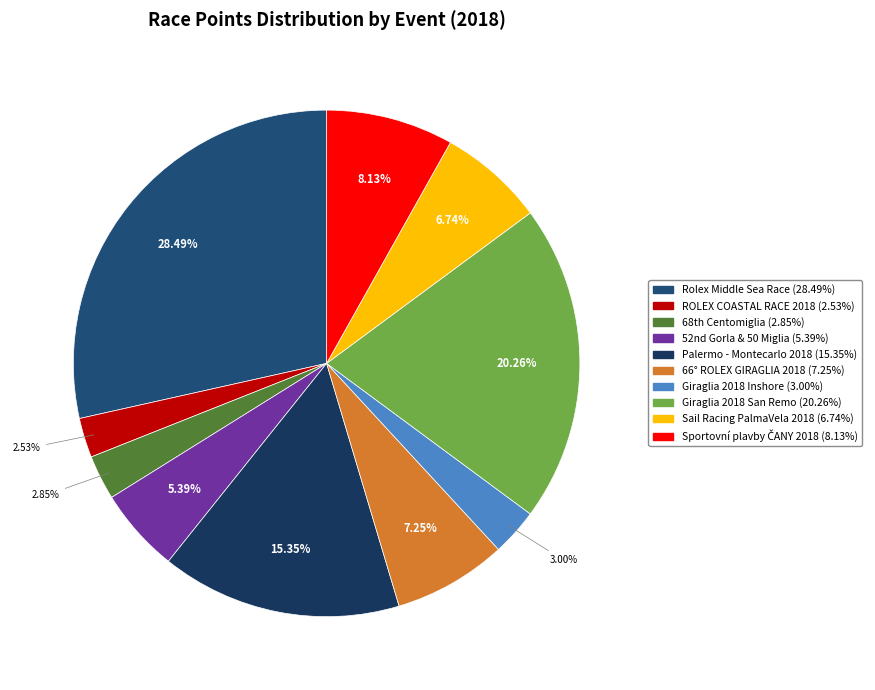

Combined, do Giraglia 2018 Inshore and Sail Racing PalmaVela 2018 account for over 50%?

No